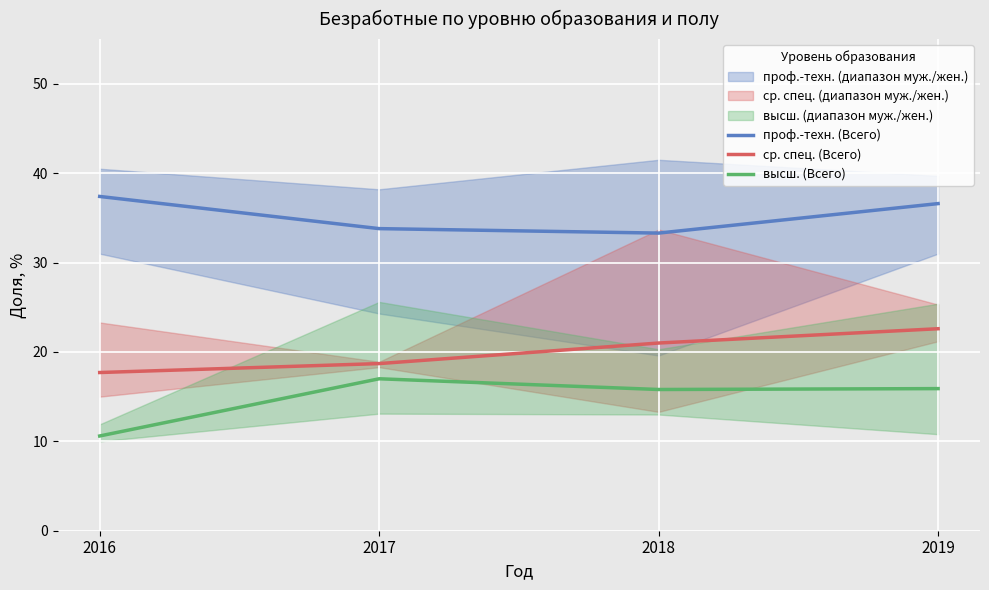

Count the number of data series in this chart.

3